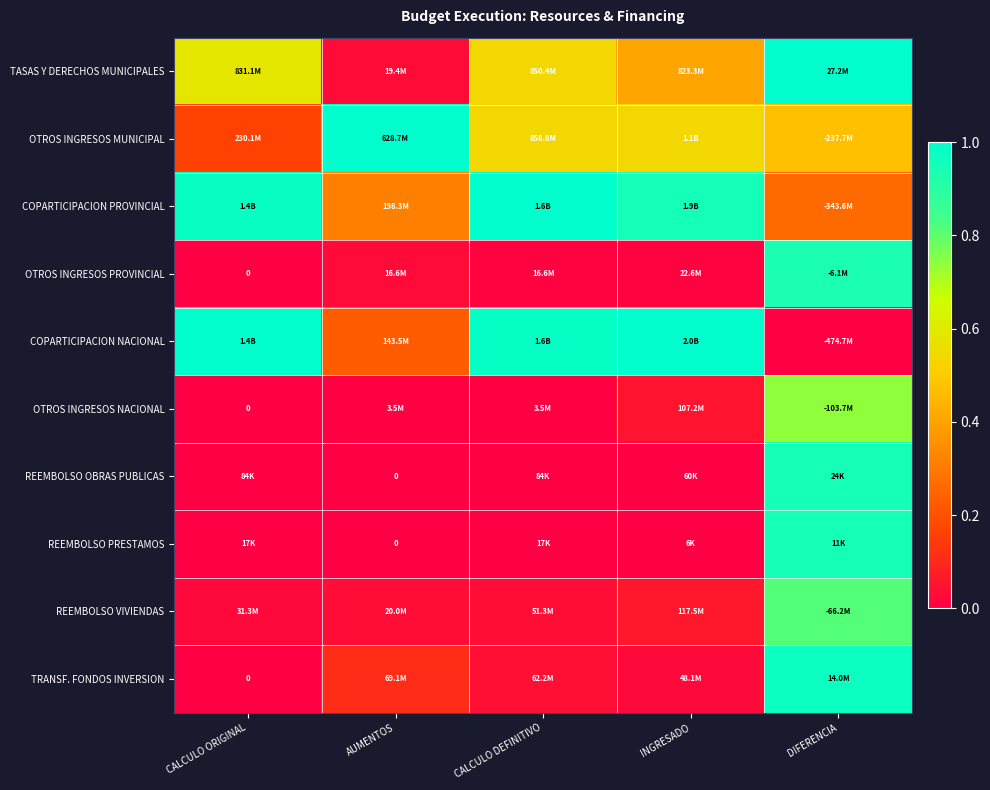

Which series has the largest range (max minus min)?

COPARTICIPACION NACIONAL